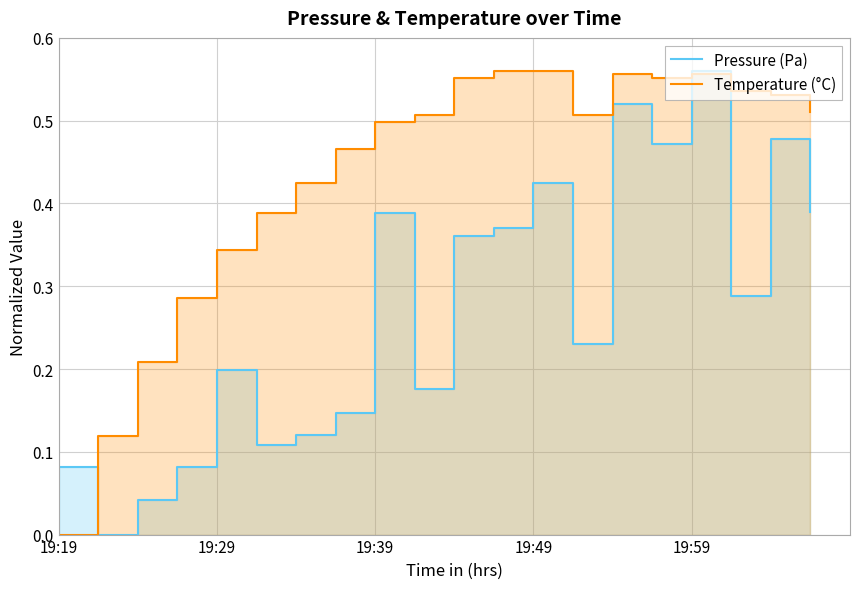

True or false: Temperature (°C) has more than 0 points higher than both neighbors.

True